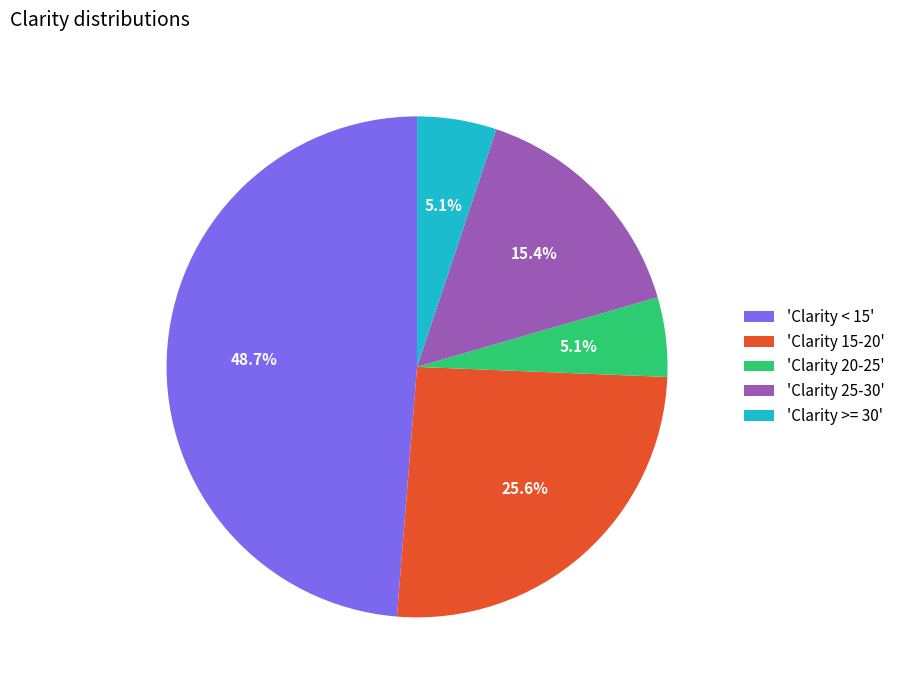

How much of the chart is everything except 'Clarity 20-25'?

94.9%